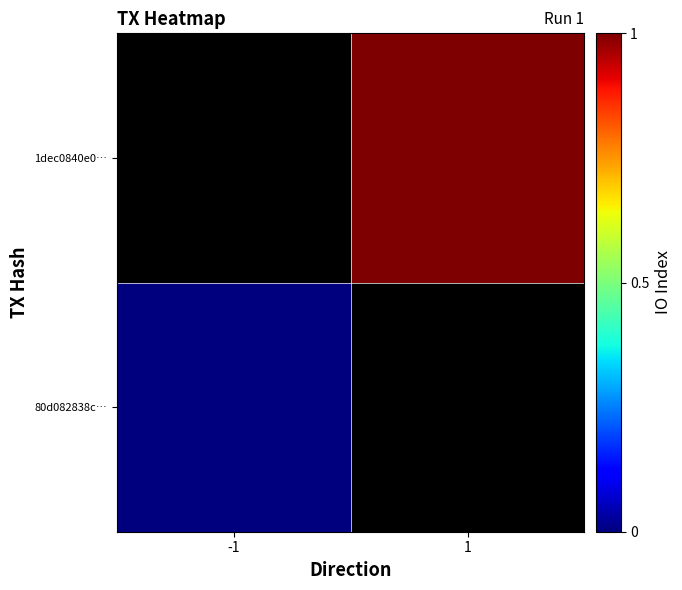

List the series in order of their overall mean, highest first.

80d082838c…, 1dec0840e0…